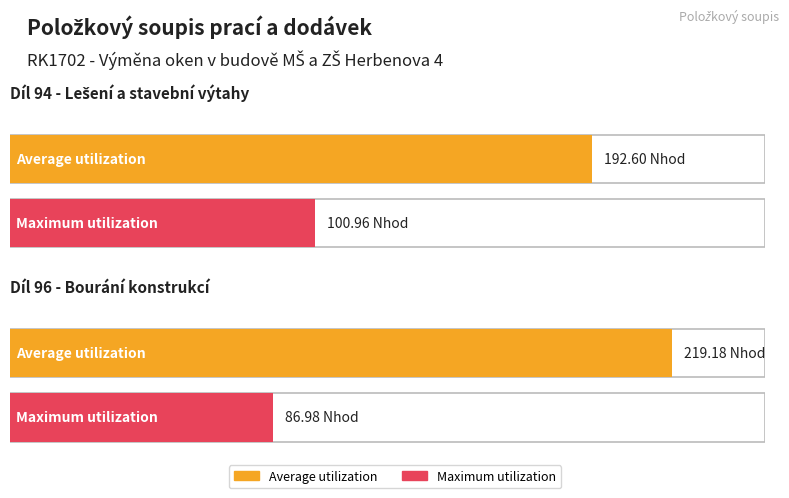

Which series has the largest range (max minus min)?

Average utilization